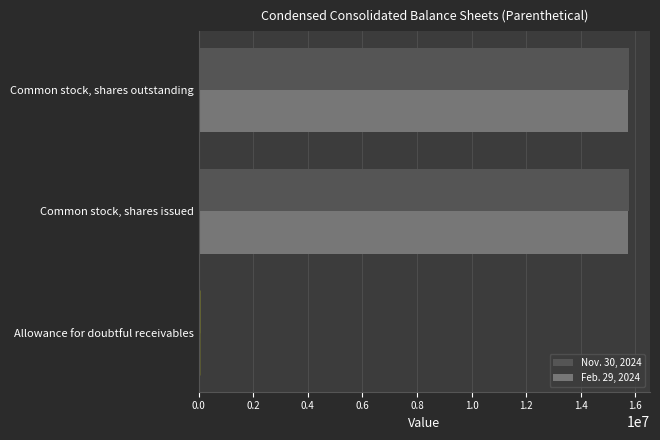

Which series has the widest spread of values?

Nov. 30, 2024